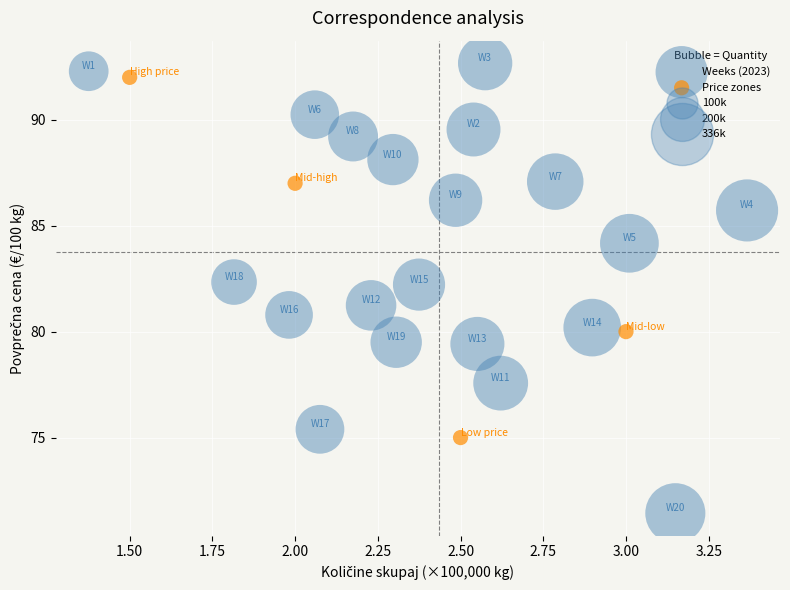

Which series contains the lowest Y value?

Weeks (2023)